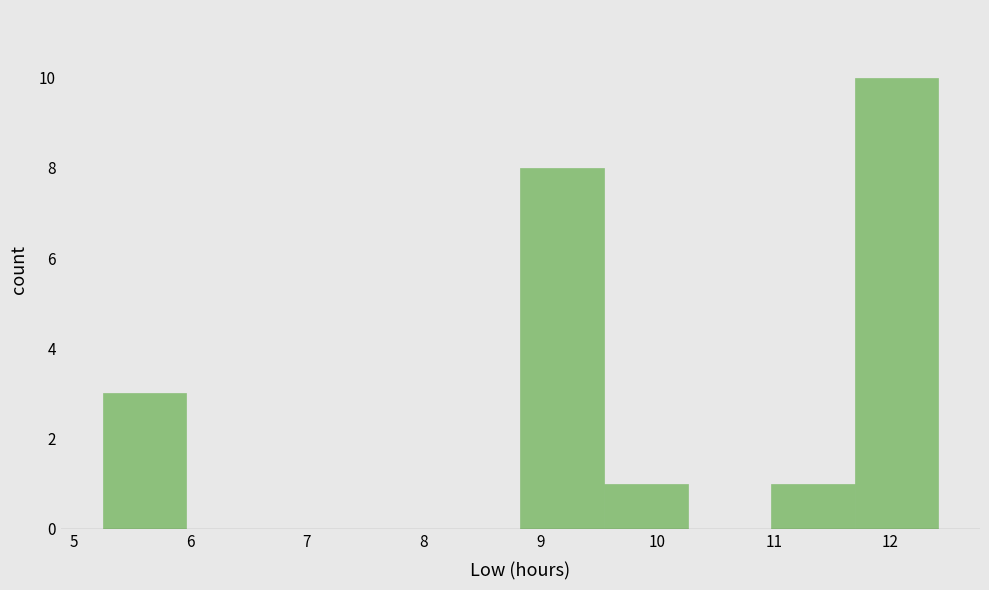

Reading left to right, list every bar in this chart as the range it spans on the x-axis followed by its height. Neither the bar edges nor the heights are printed on the chart, so give them approximately, as read against the axes.

5.3 to 6.0: 3
6.0 to 6.7: 0
6.7 to 7.4: 0
7.4 to 8.1: 0
8.1 to 8.8: 0
8.8 to 9.5: 8
9.5 to 10.3: 1
10.3 to 11.0: 0
11.0 to 11.7: 1
11.7 to 12.4: 10